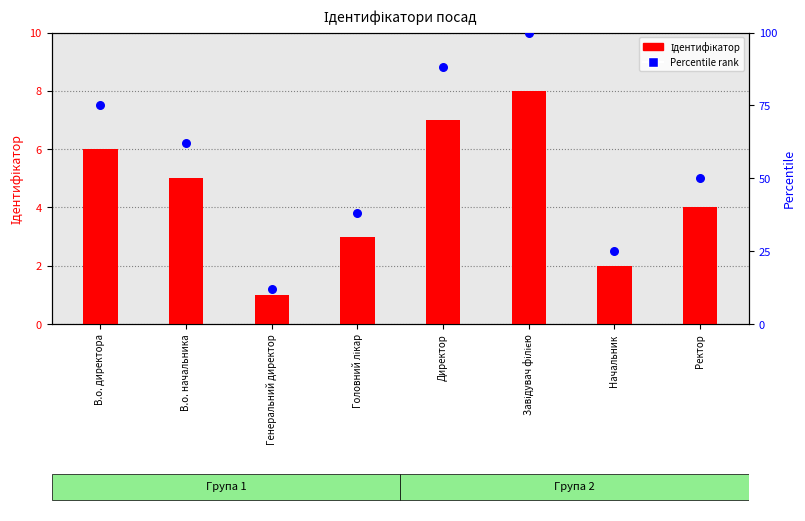

At how many categories does at least one series exceed 45?

5